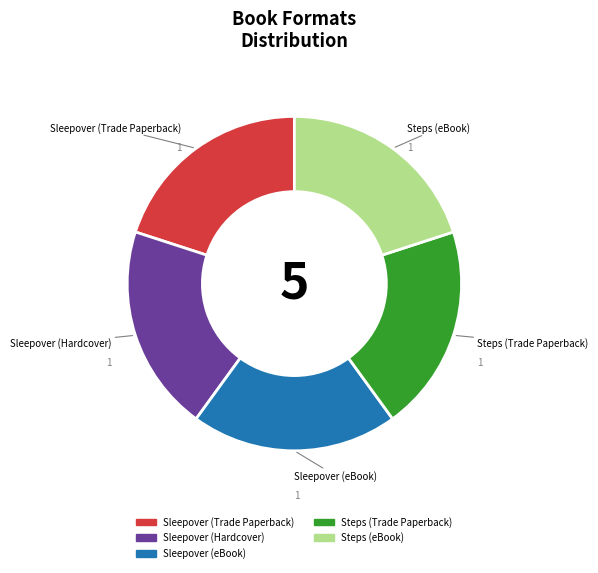

Approximately how many times larger is the value at Steps (Trade Paperback) compared to Steps (eBook)?

1.0